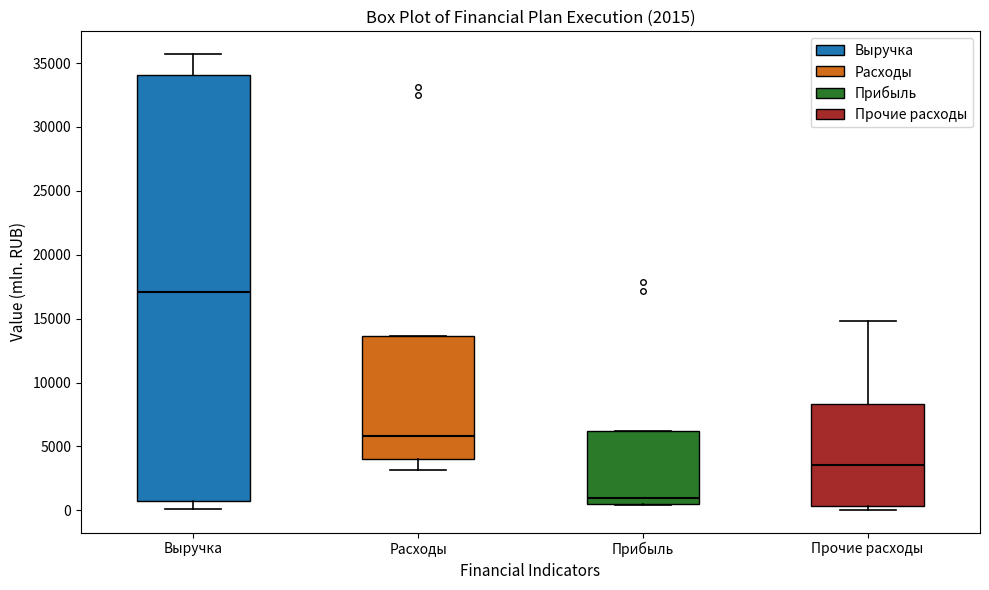

Reading left to right, transcribe this box plot: for each box, give where its median line is, the range the box spans, and where its two whiskers end, as read against the y-axis. The values are not printed on the chart, so give them approximately, as read against the axis.

Выручка: median 17000, box 500 to 34000, whiskers 0 to 35500
Расходы: median 6000, box 4000 to 13500, whiskers 3000 to 13500
Прибыль: median 1000, box 500 to 6000, whiskers 500 to 6000
Прочие расходы: median 3500, box 500 to 8500, whiskers 0 to 15000